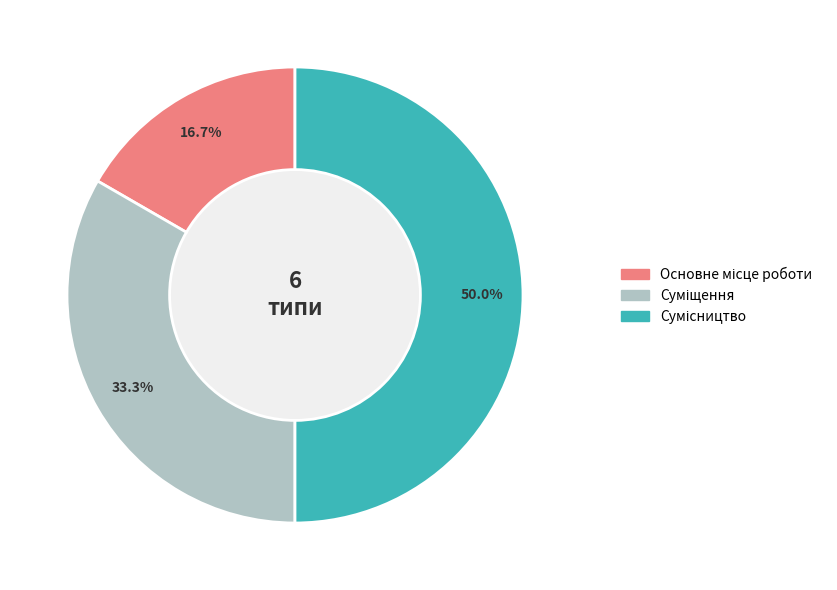

To the nearest percent, what is the combined percentage of Суміщення and Основне місце роботи?

50%